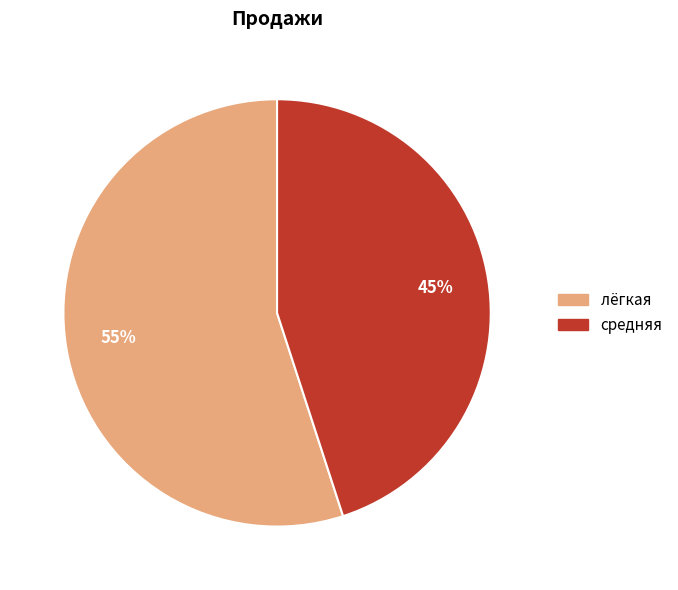

How many slices are in this pie chart?

2